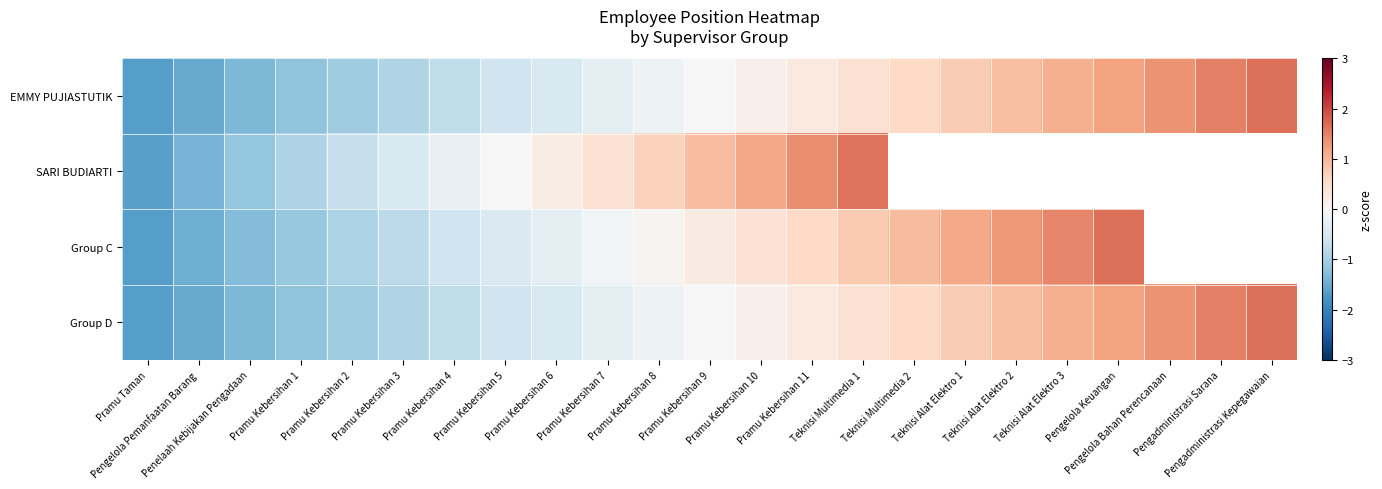

Where is SARI BUDIARTI nearest to the value 0?

Pramu Kebersihan 5